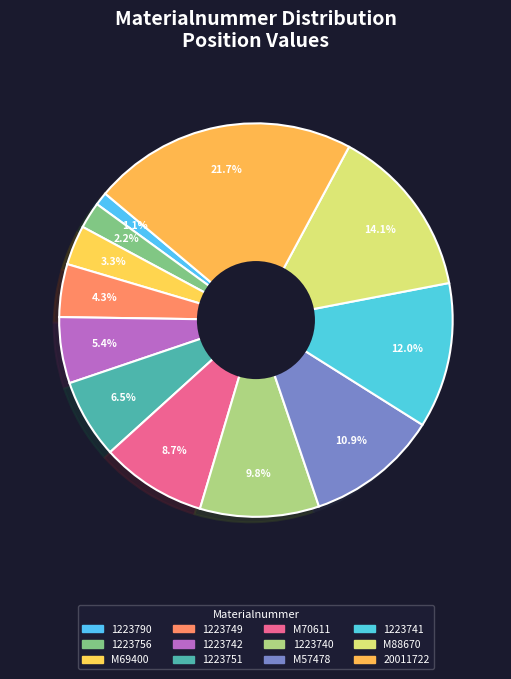

Approximately how many times larger is the value at 1223749 compared to 1223740?

0.4